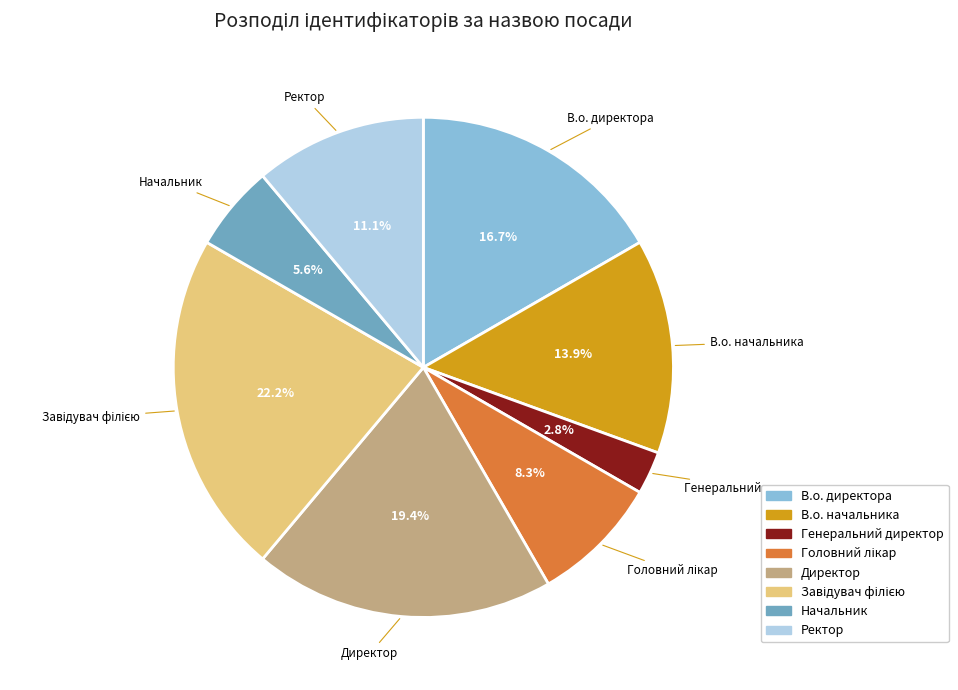

Combined, do Ректор and Генеральний директор account for over 50%?

No